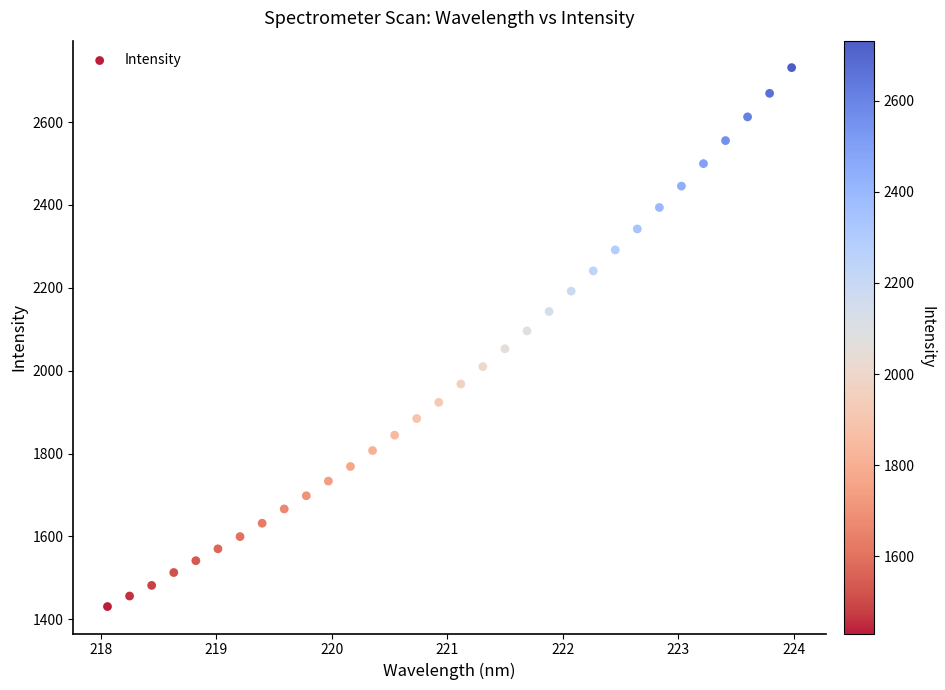

What is the range of Y values (max minus min)?

1300.5